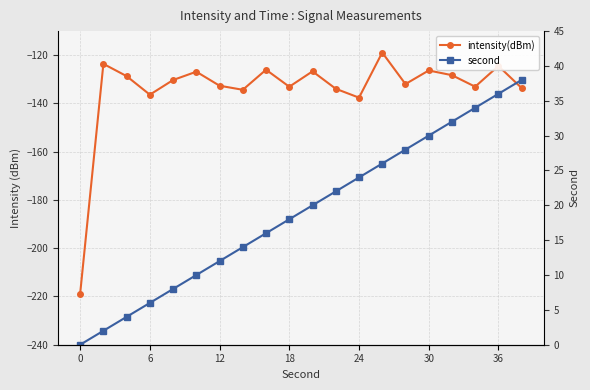

Reading right to left, extract all data points from this chart.

intensity(dBm): -133.6	-124.4	-133.0	-128.3	-126.3	-132.0	-118.9	-137.6	-133.9	-126.7	-133.1	-126.0	-134.3	-132.6	-126.8	-130.3	-136.4	-128.7	-123.6	-218.8
second: 38.0	36.0	34.0	32.0	30.0	28.0	26.0	24.0	22.0	20.0	18.0	16.0	14.0	12.0	10.0	8.0	6.0	4.0	2.0	0.0